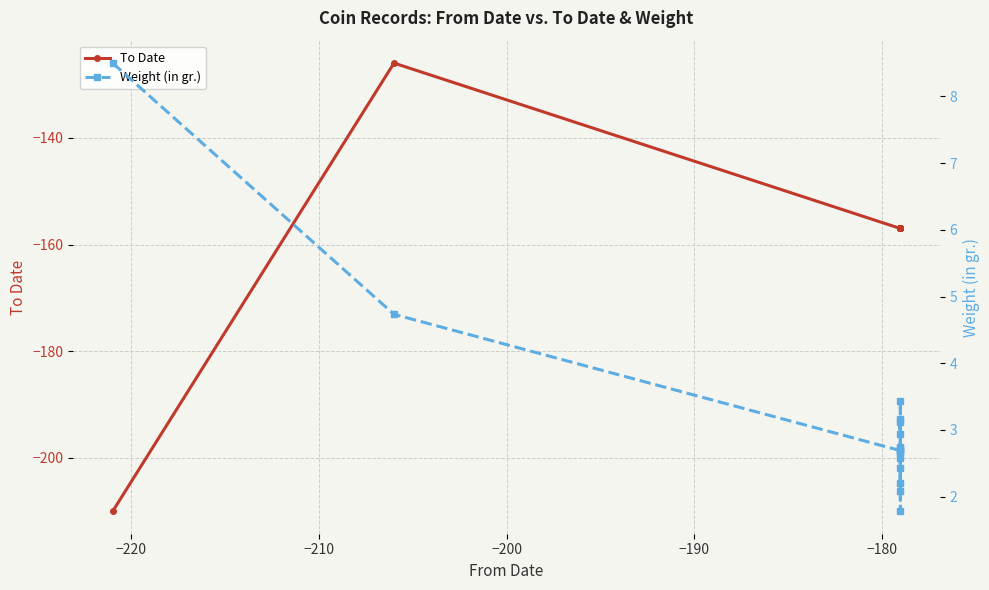

True or false: Weight (in gr.) and To Date cross at least once.

False